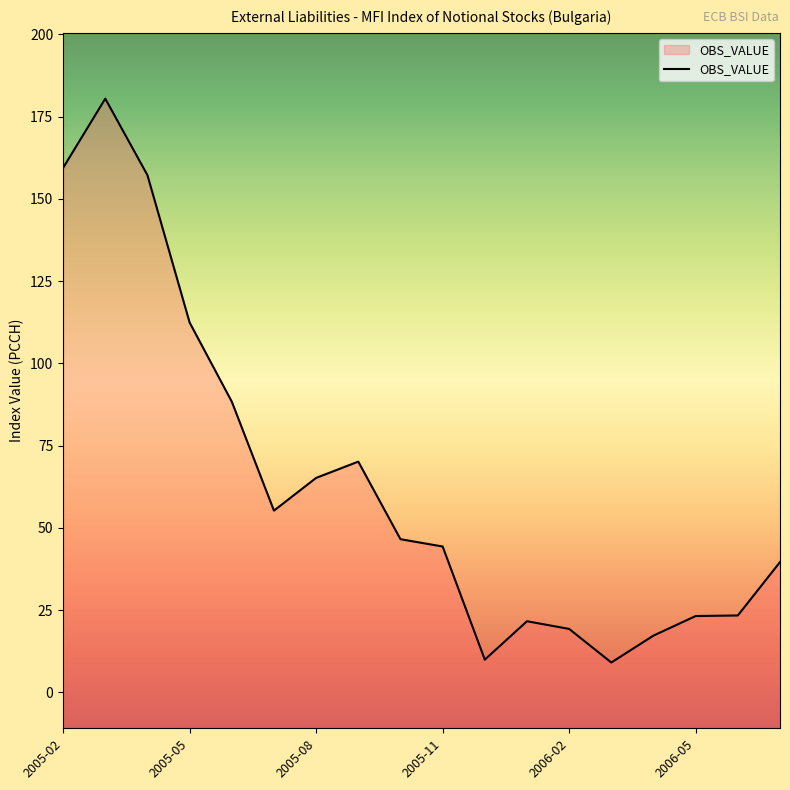

List the labels in order of value, smallest first.

2006-03, 2005-12, 2006-04, 2006-02, 2006-01, 2006-05, 2006-06, 2006-07, 2005-11, 2005-10, 2005-07, 2005-08, 2005-09, 2005-06, 2005-05, 2005-04, 2005-02, 2005-03